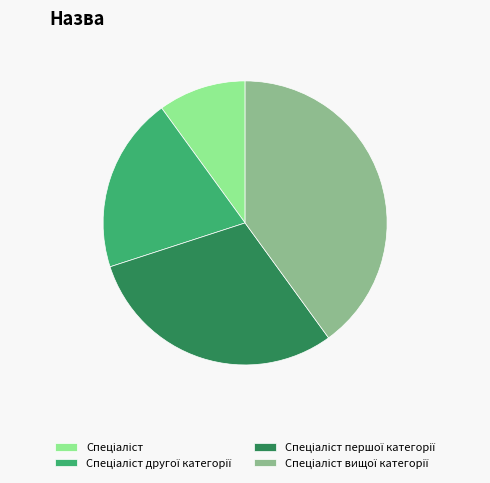

Is there any slice that represents more than half of the pie?

No